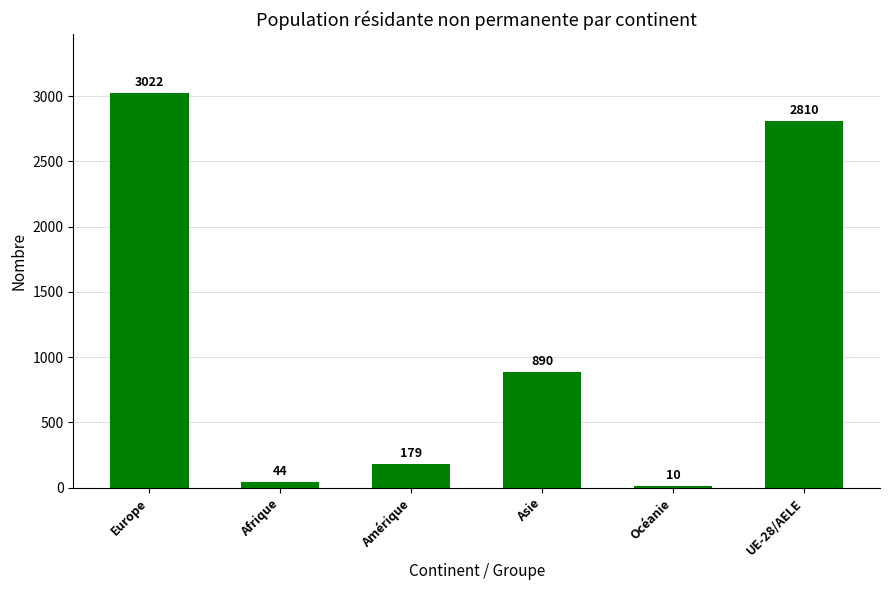

What is the sum of all values?

6955